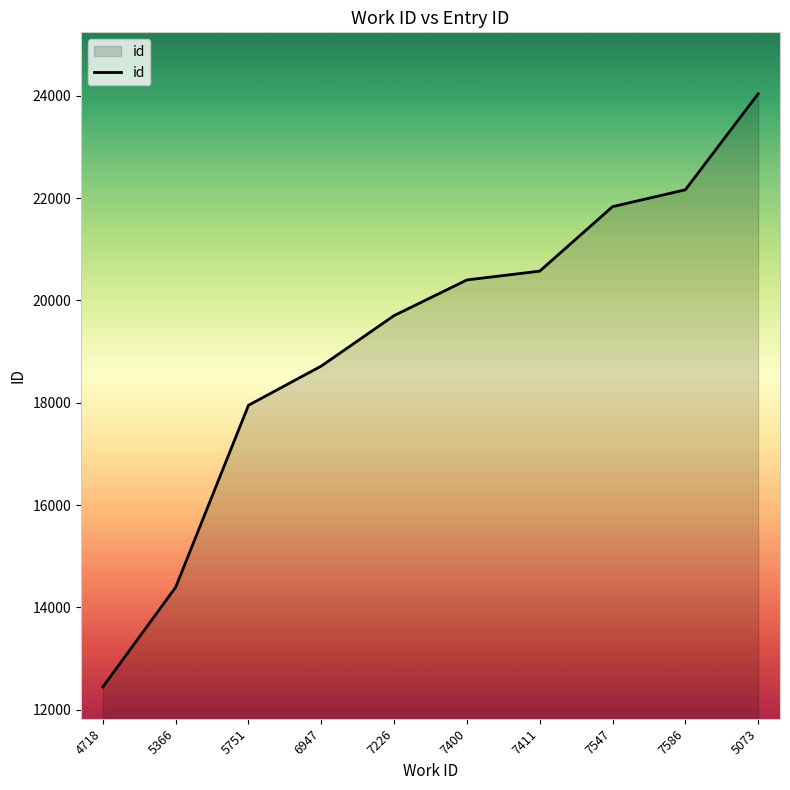

What is the average value?

19223